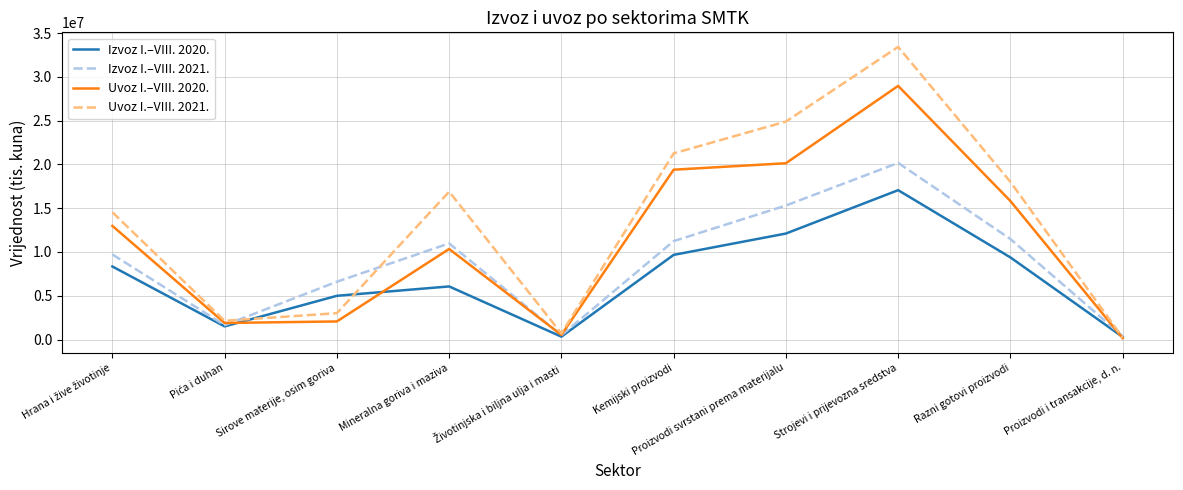

Is the value of Izvoz I.–VIII. 2020. at Proizvodi svrstani prema materijalu greater than the value of Uvoz I.–VIII. 2020. at Razni gotovi proizvodi?

No